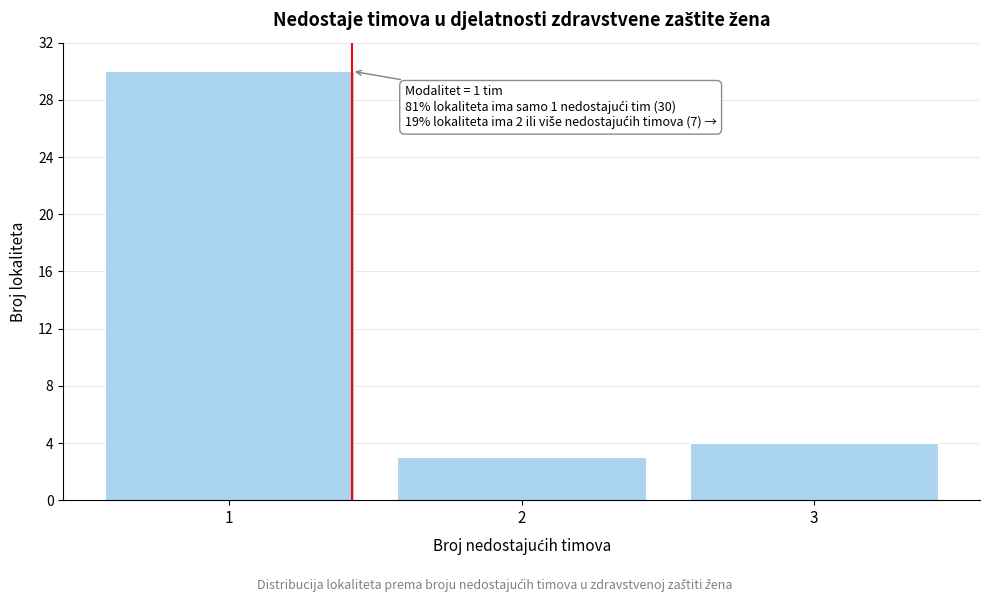

Reading left to right, what are all the values shown in this chart?

30	3	4